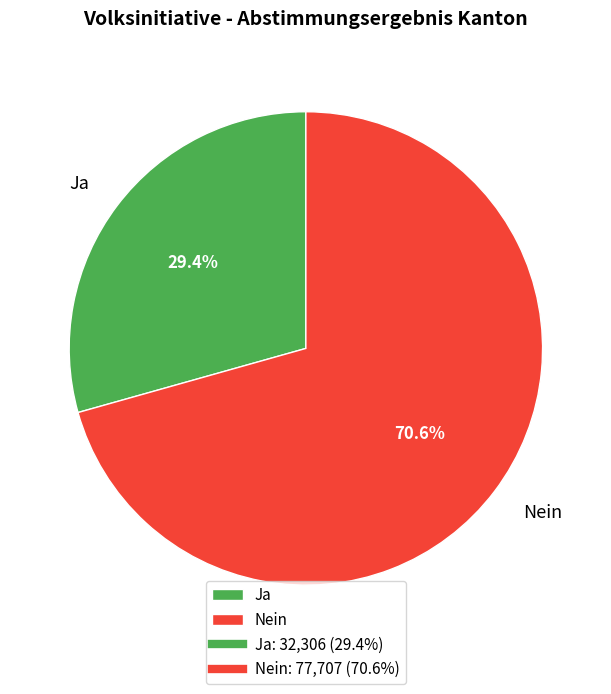

What is the ratio of the value at Ja to the value at Nein?

0.4